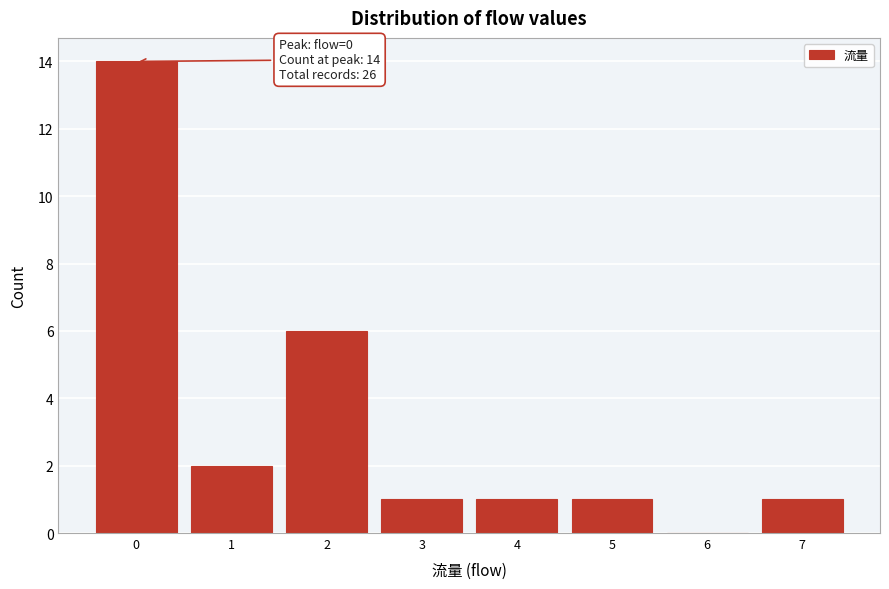

Which range on the x-axis has the tallest bar?

-0.5 to 0.5